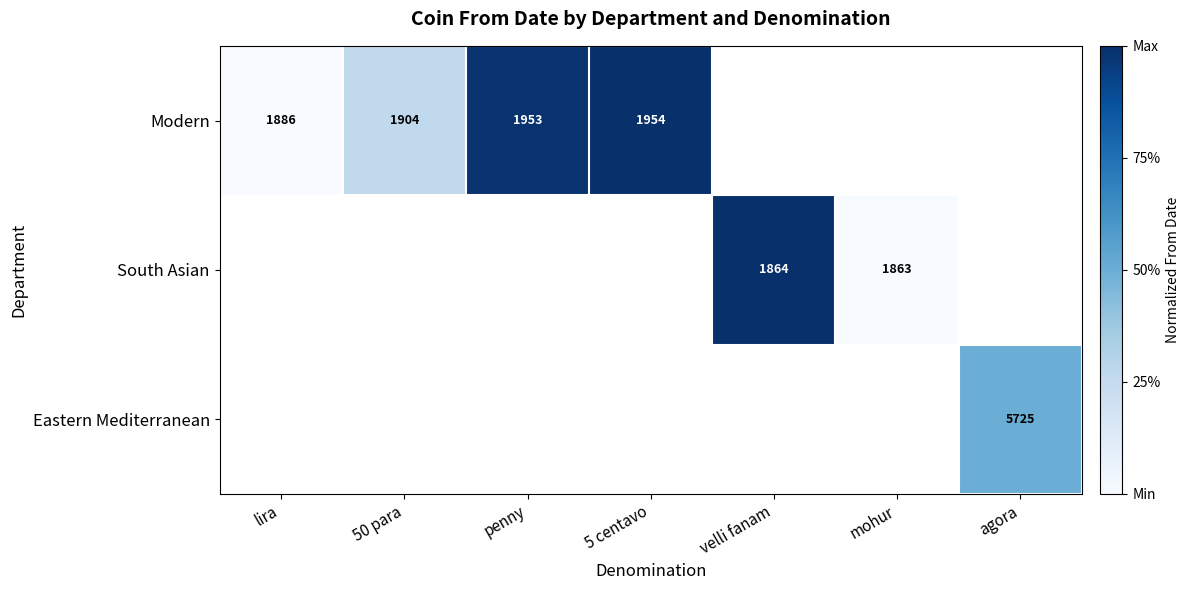

Is it true that Modern equals 1954 at 5 centavo?

True